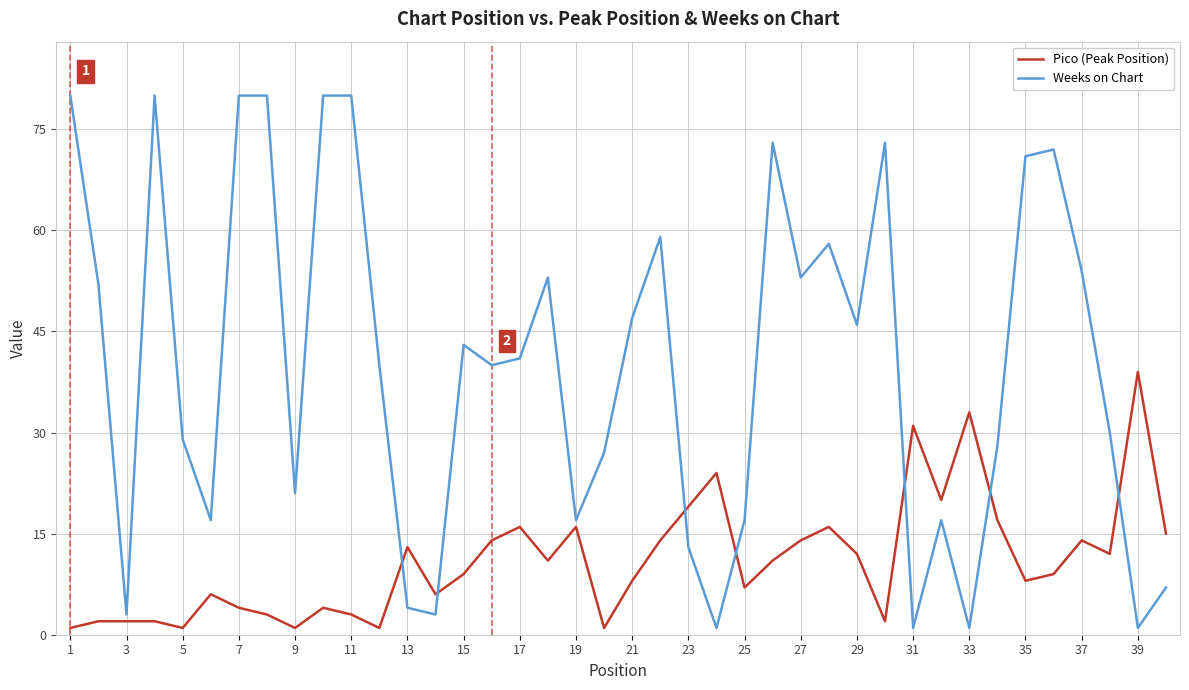

After their last crossing, which series has the higher values: Weeks on Chart or Pico (Peak Position)?

Pico (Peak Position)